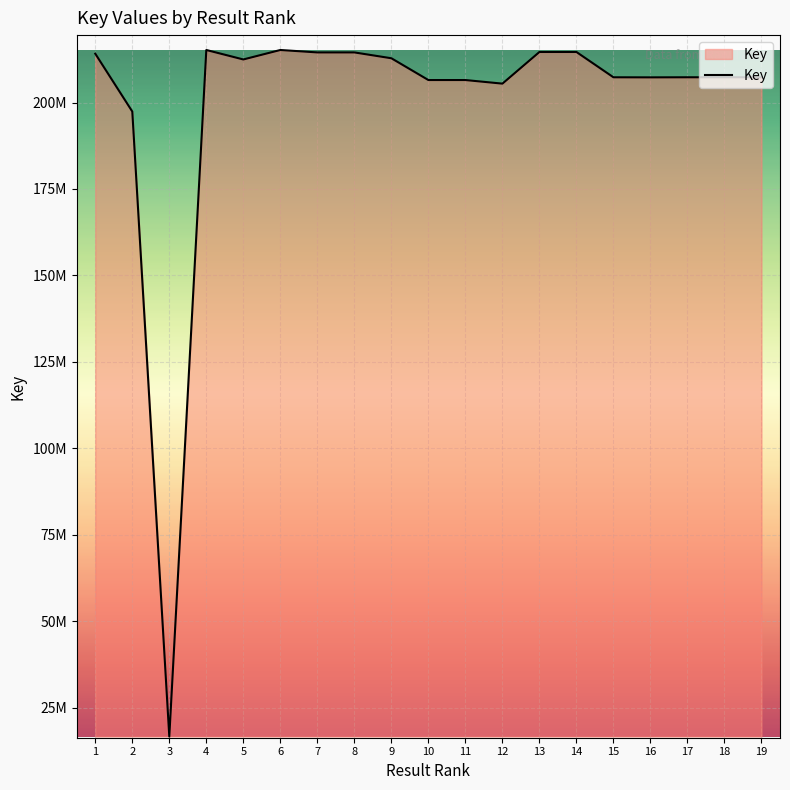

At which category does the chart reach its minimum across all series?

3